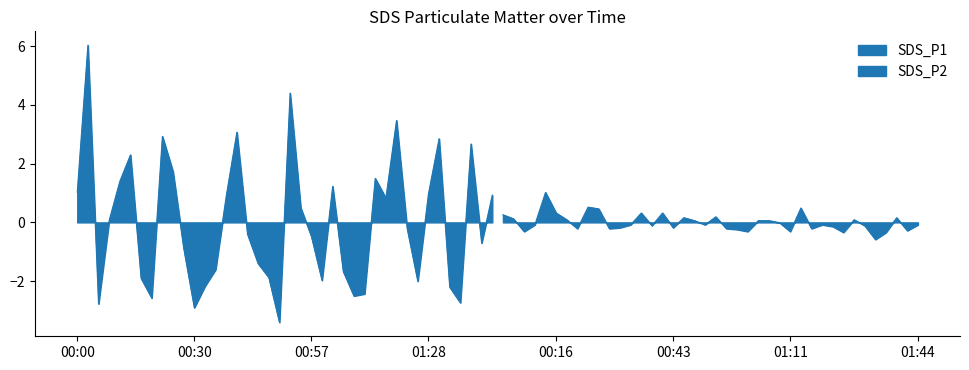

Which label corresponds to the largest value in the chart?

00:03